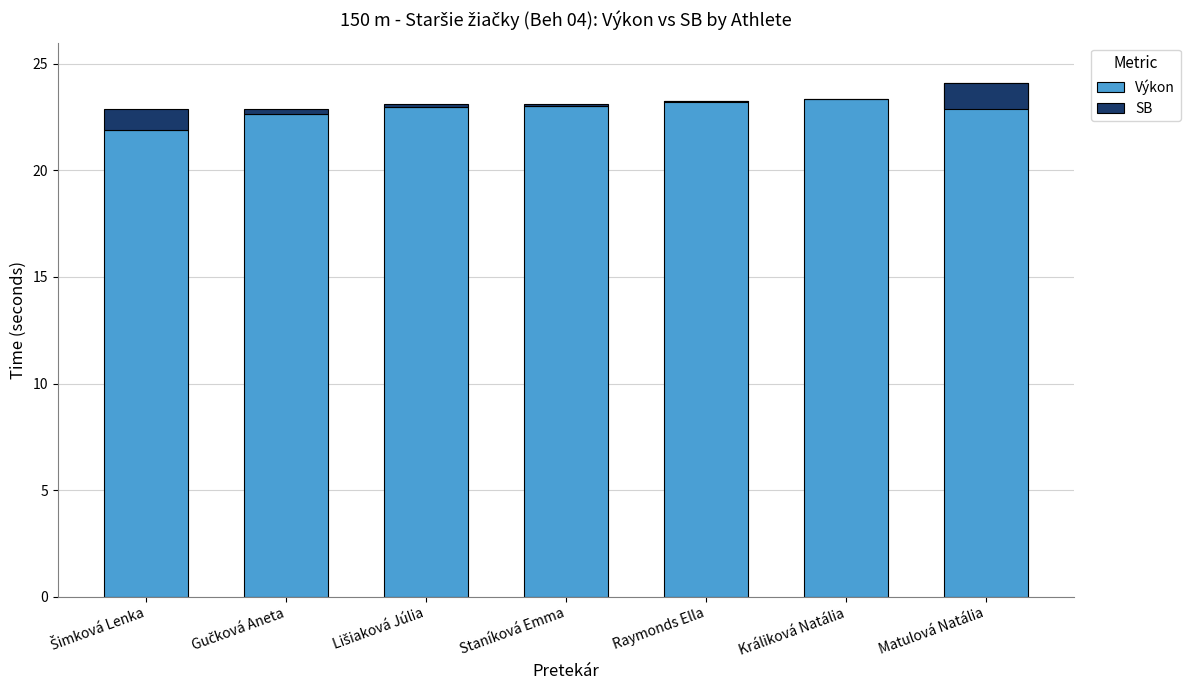

What is the spread (max minus min) of values at Šimková Lenka?

20.9